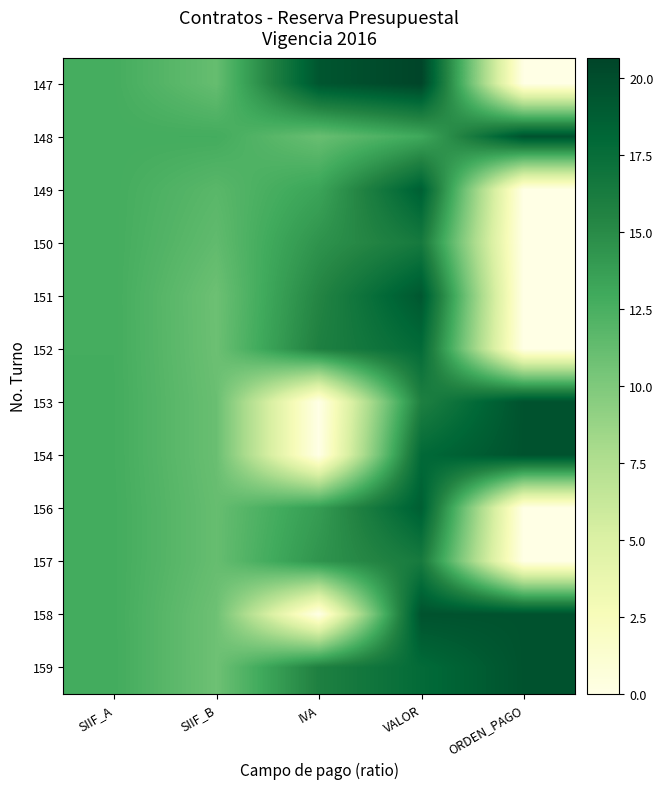

Which has a higher value, SIIF_B or SIIF_A?

SIIF_A